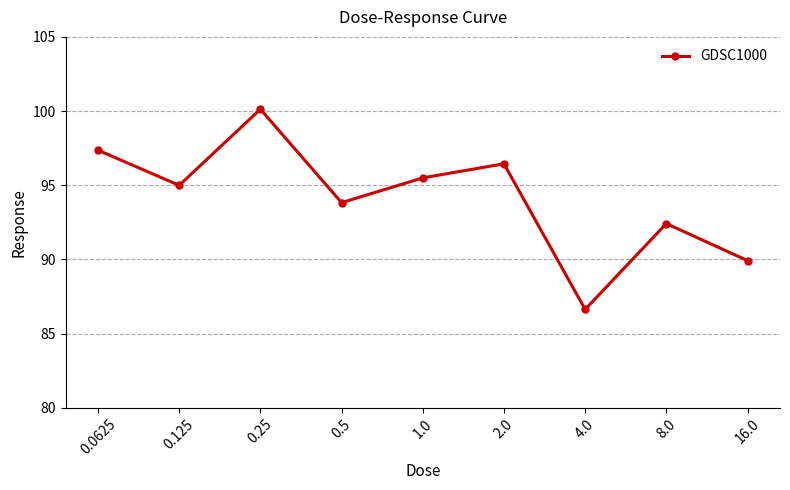

What is the change in value from 0.25 to 0.5?

-6.3